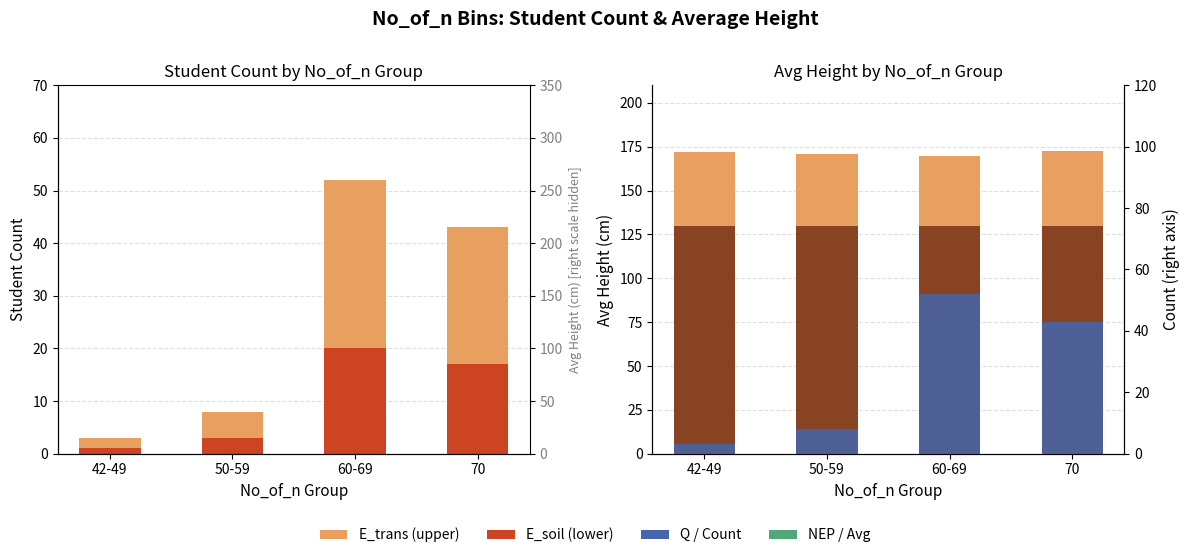

What is the label of the 1st bar from the right?

70